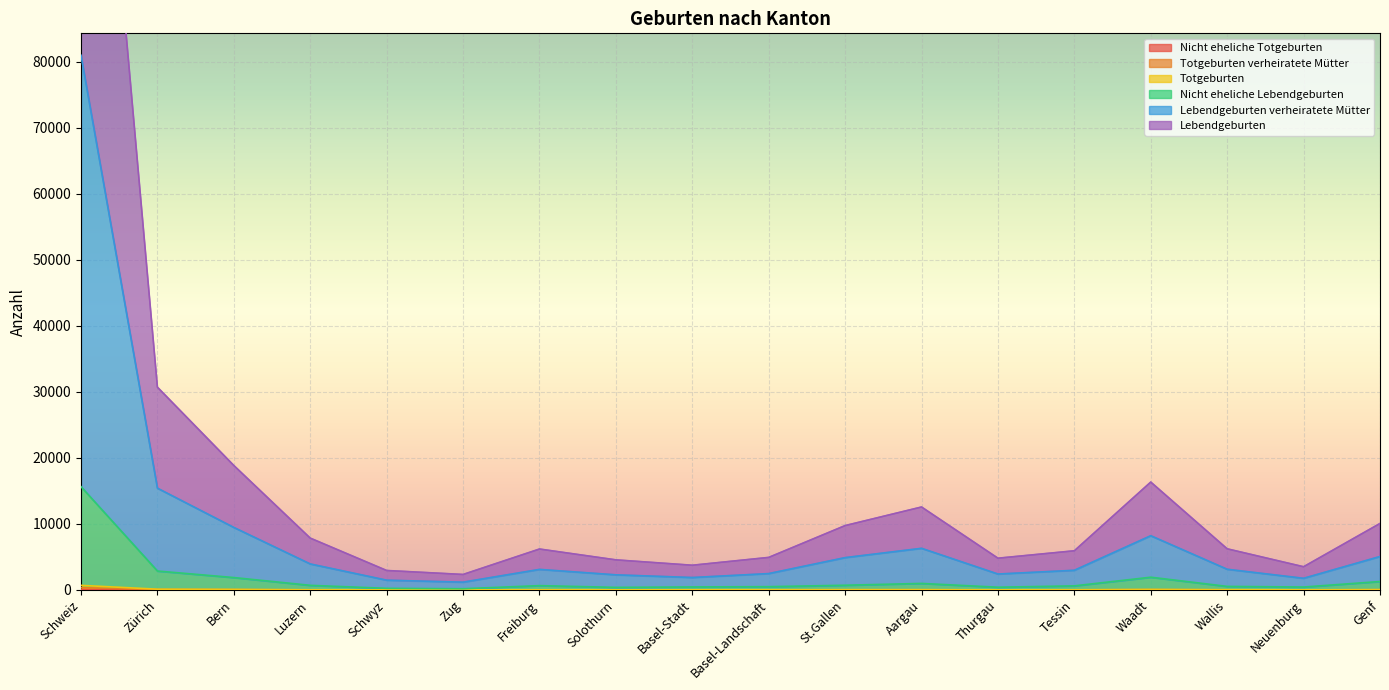

What is the sum of the Nicht eheliche Lebendgeburten values at Schweiz and Thurgau?

16051